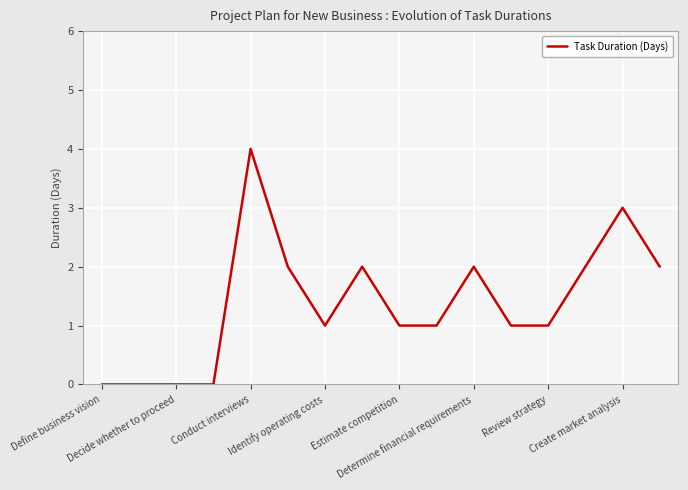

What is the sum of all values?

22